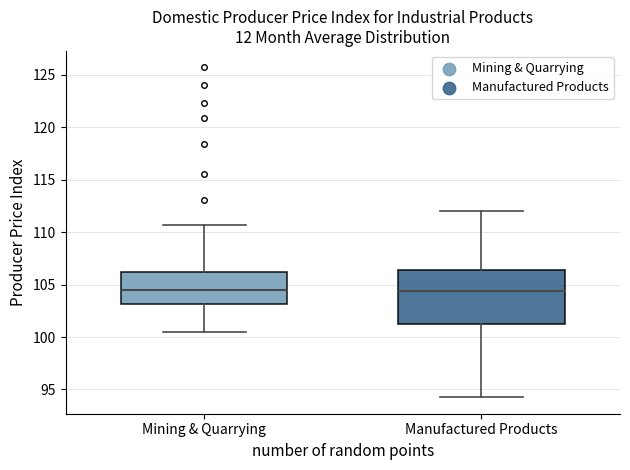

Reading left to right, transcribe this box plot: for each box, give where its median line is, the range the box spans, and where its two whiskers end, as read against the y-axis. The values are not printed on the chart, so give them approximately, as read against the axis.

Mining & Quarrying: median 104.5, box 103.0 to 106.0, whiskers 100.5 to 110.5
Manufactured Products: median 104.5, box 101.0 to 106.5, whiskers 94.5 to 112.0